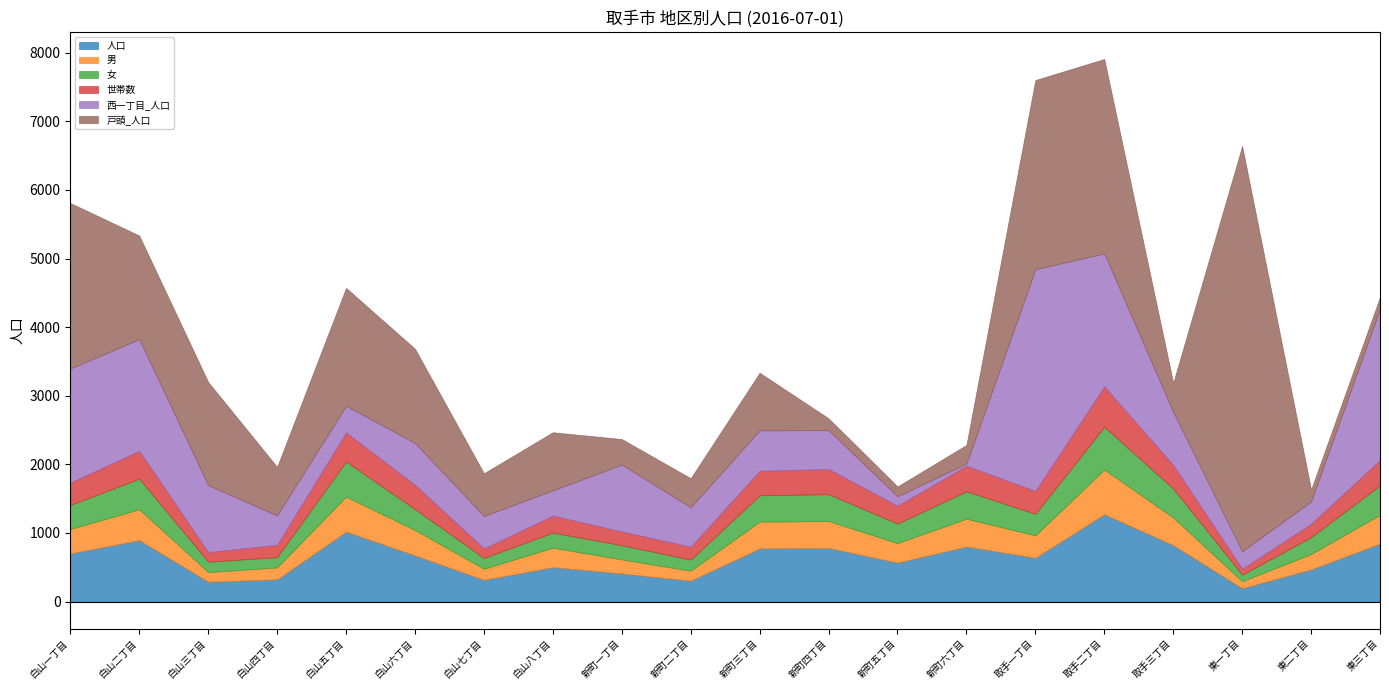

The 戸頭_人口 series shows 707 at 白山四丁目. True or false?

True